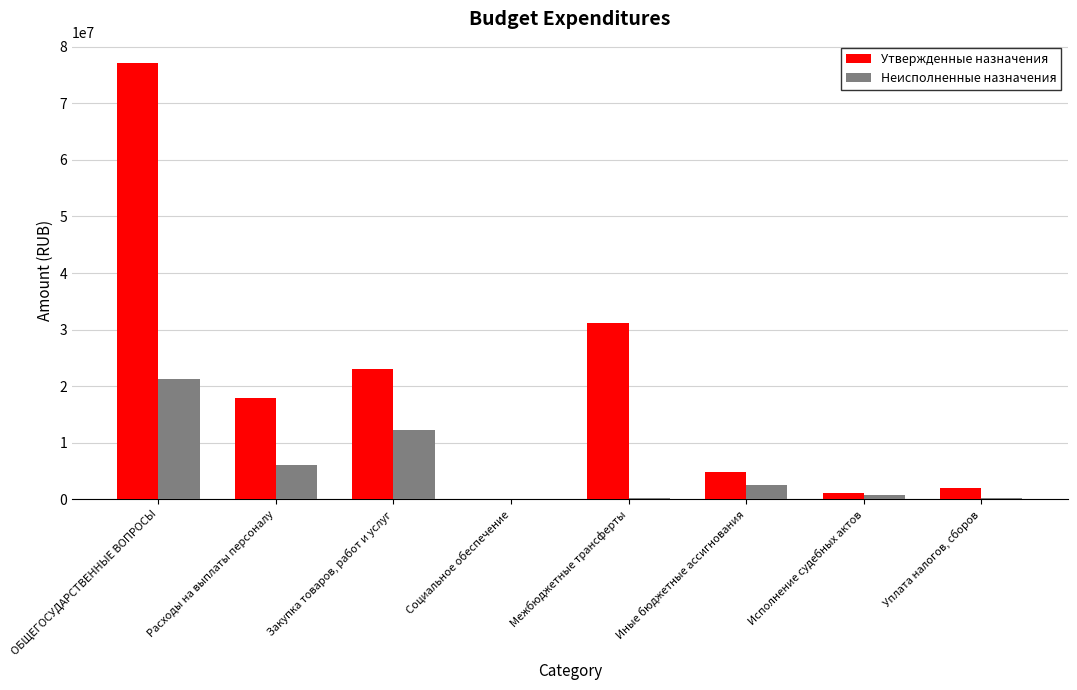

Which series changed the most between Социальное обеспечение and Иные бюджетные ассигнования?

Утвержденные назначения